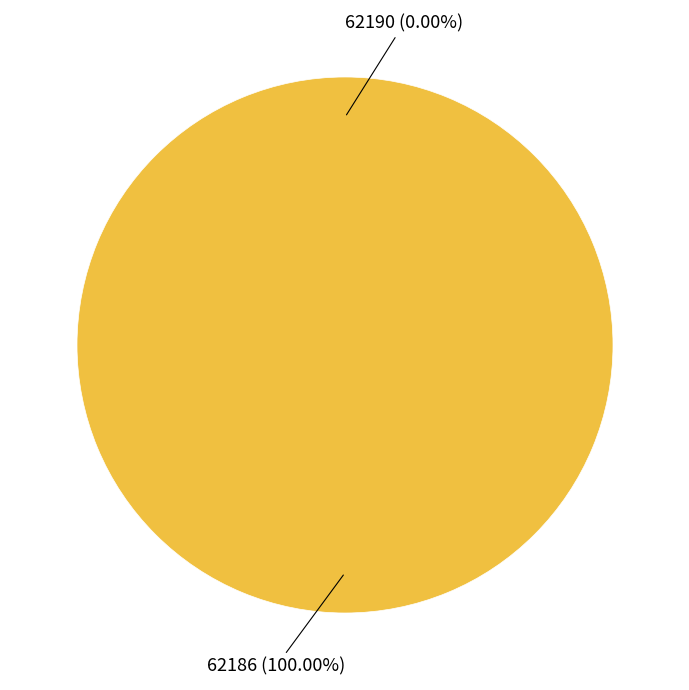

Between 62186 and 62190, which is larger?

62186